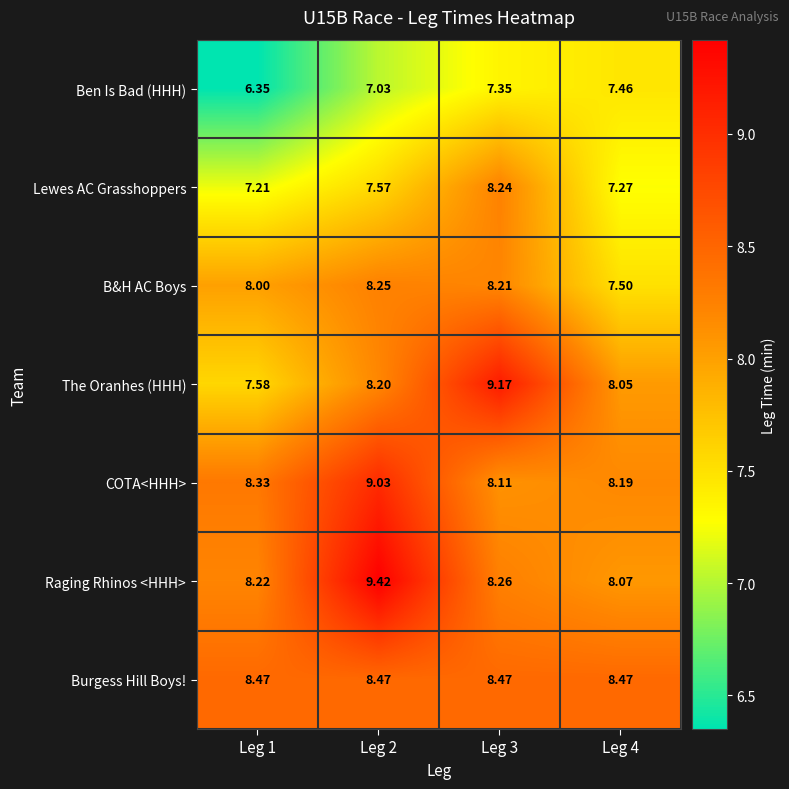

Which category has the highest value across all series?

Leg 2